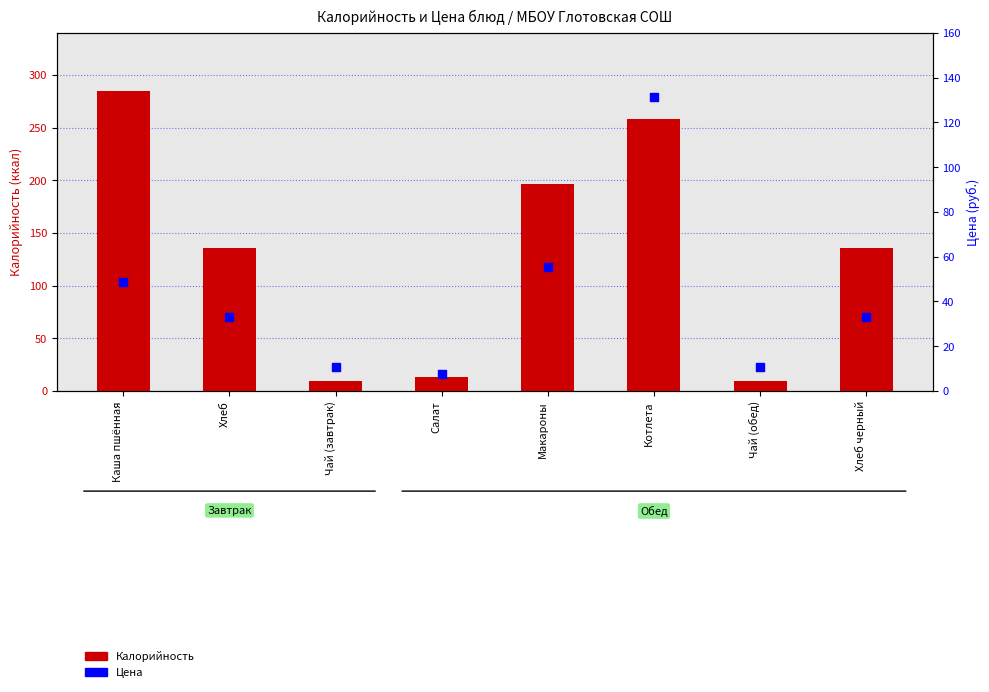

What is the total value across all series at Хлеб черный?

169.0